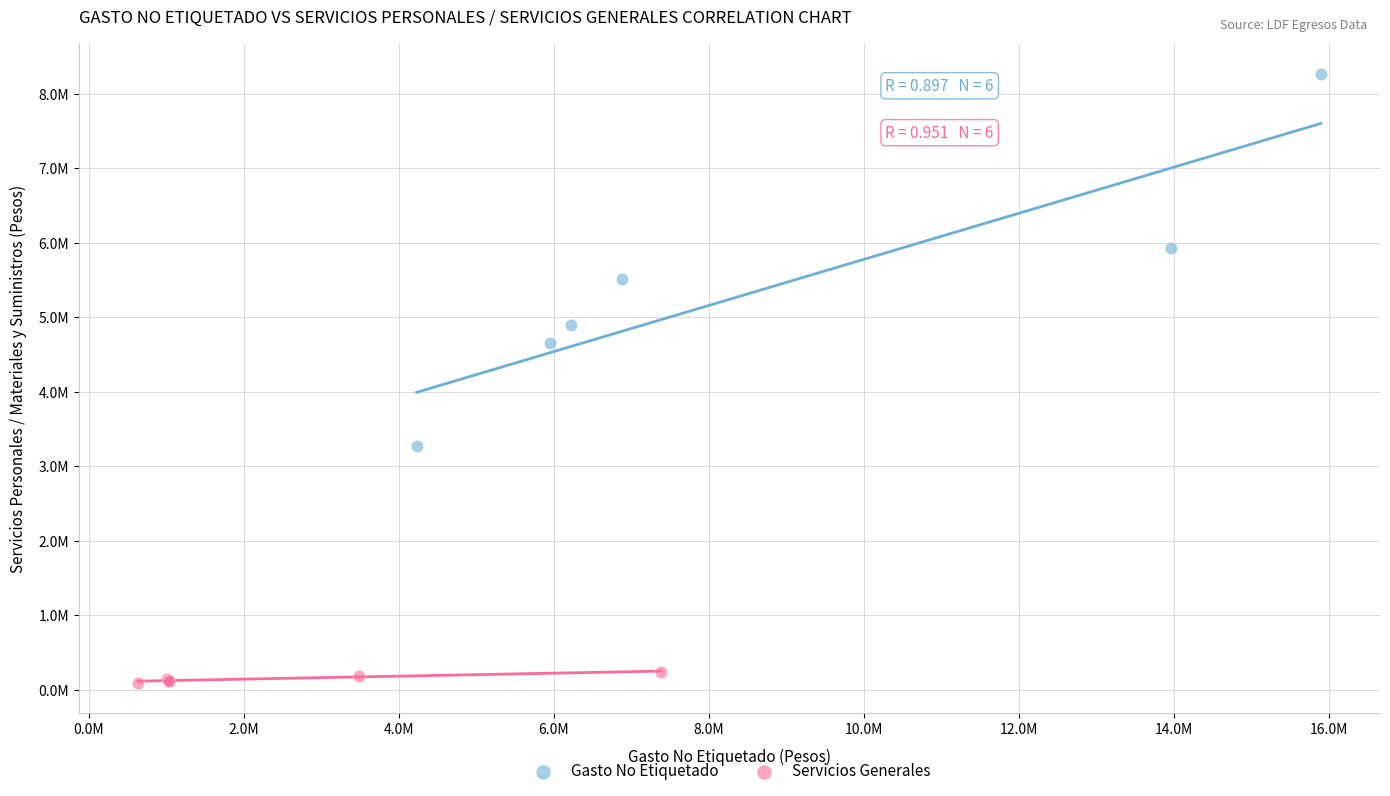

What are all the series names shown in the legend?

Gasto No Etiquetado, Servicios Generales